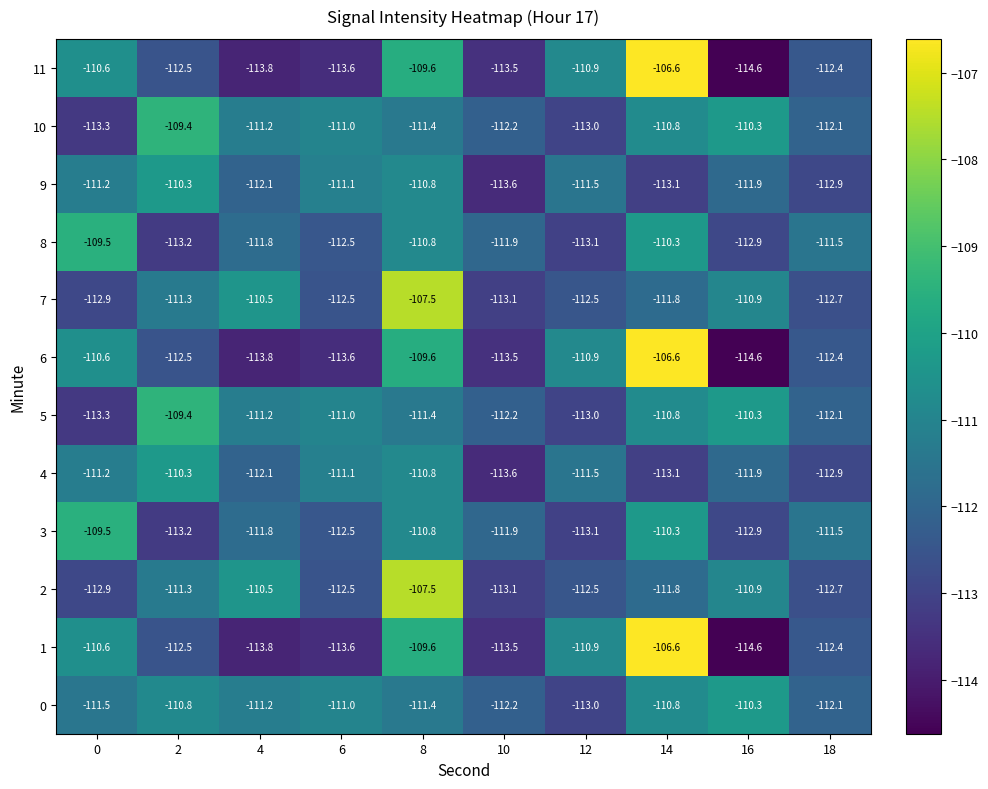

What is the difference between the highest and lowest values at 0?

3.8